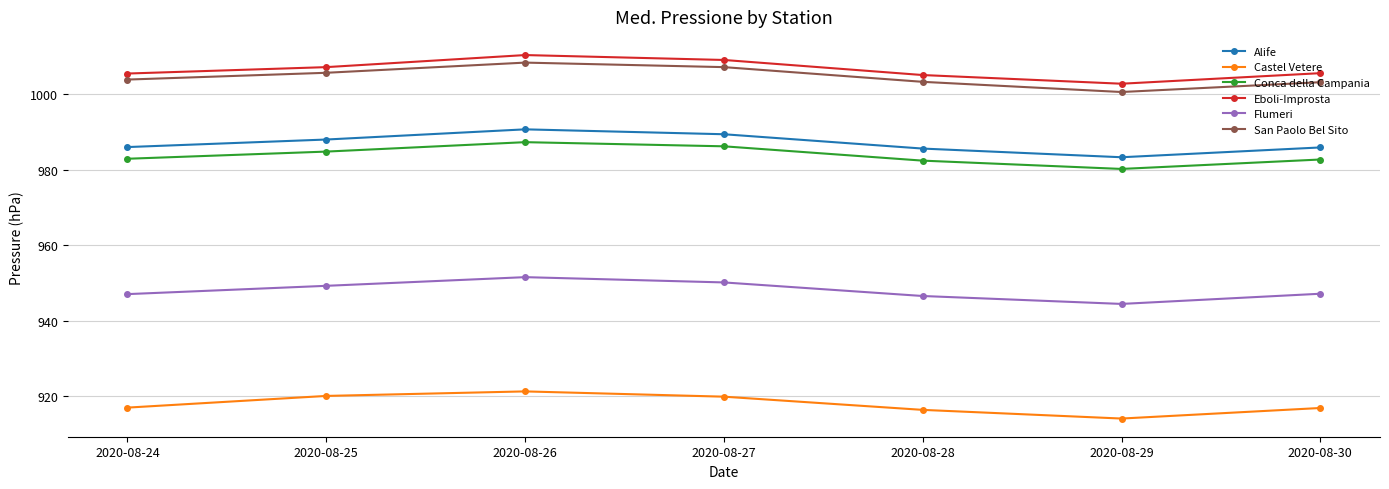

Read the Alife value at 2020-08-29.

983.3